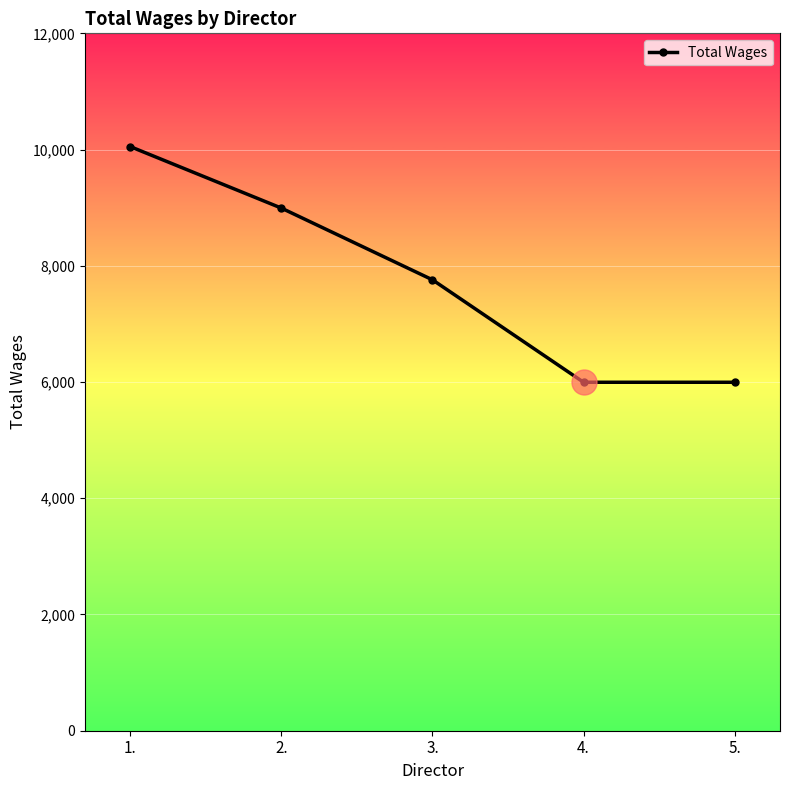

Reading left to right, list all the values displayed in this chart.

1.=10051	2.=8993	3.=7759	4.=5996	5.=5996